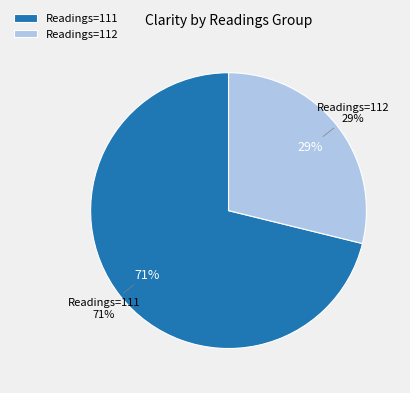

Combined, what portion of the pie is 112 and 111?

100.0%